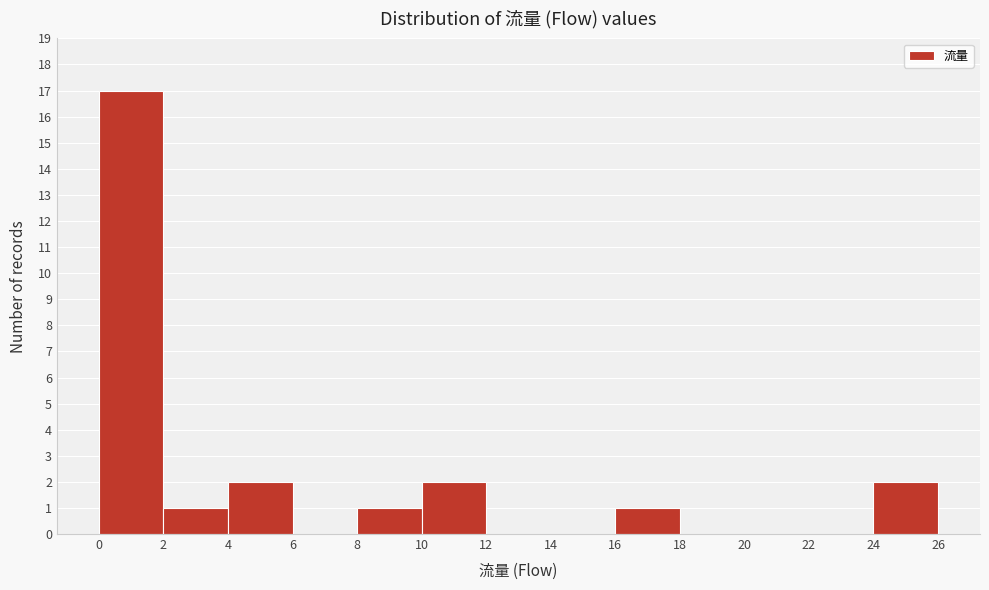

How tall is the bar that spans 2 to 4 on the x-axis? The values are not printed on the chart, so give them approximately, as read against the axis.

1